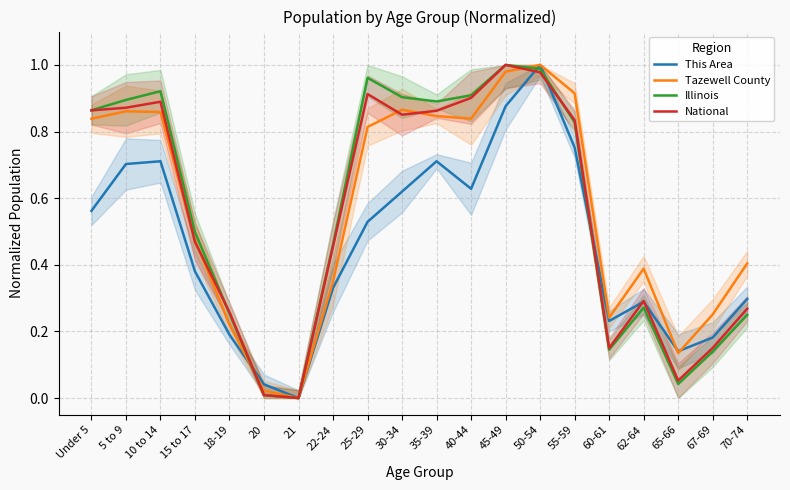

What is the highest value of the Tazewell County series?

1.0